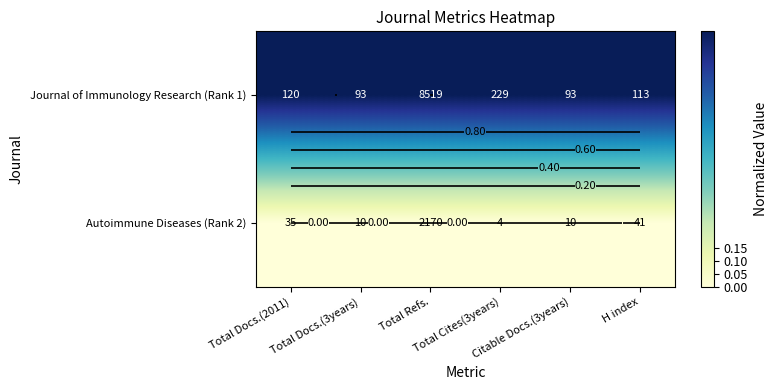

True or false: Autoimmune Diseases (Rank 2) has a value of 0 at Total Refs..

True